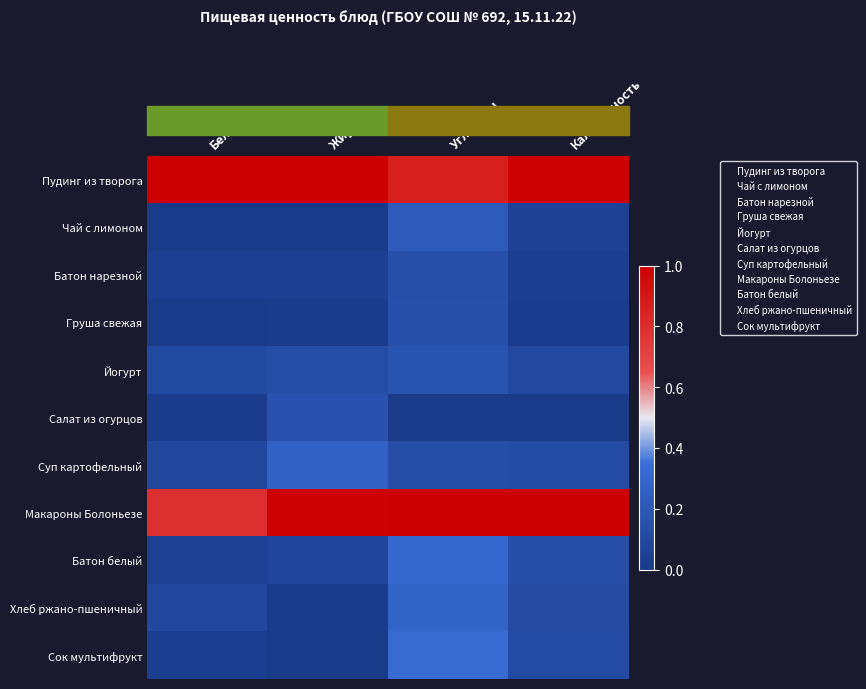

What is the total value across all series at Углеводы?

3.6